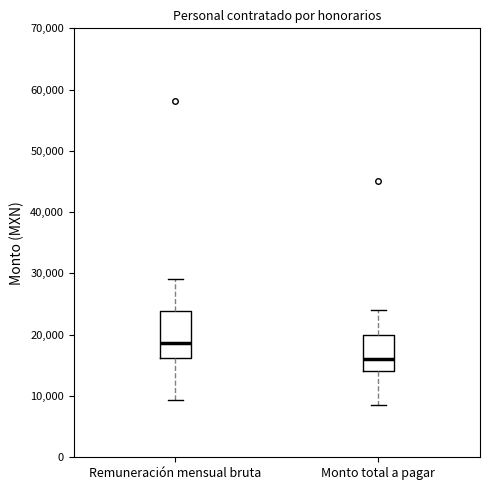

Which box's median line is the highest?

Remuneración mensual bruta